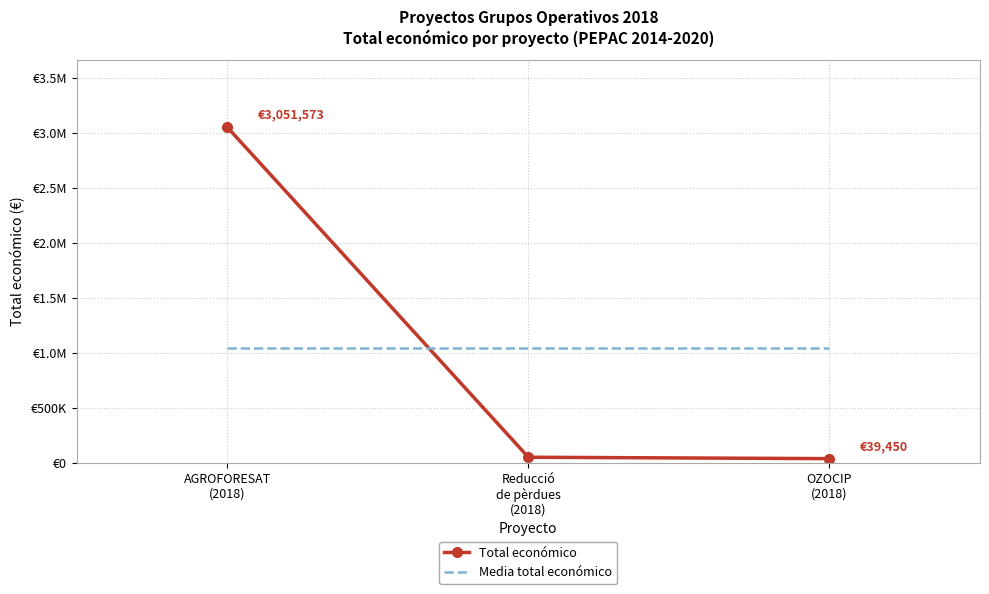

At which label does Total económico first exceed 52055?

AGROFORESAT
(2018)